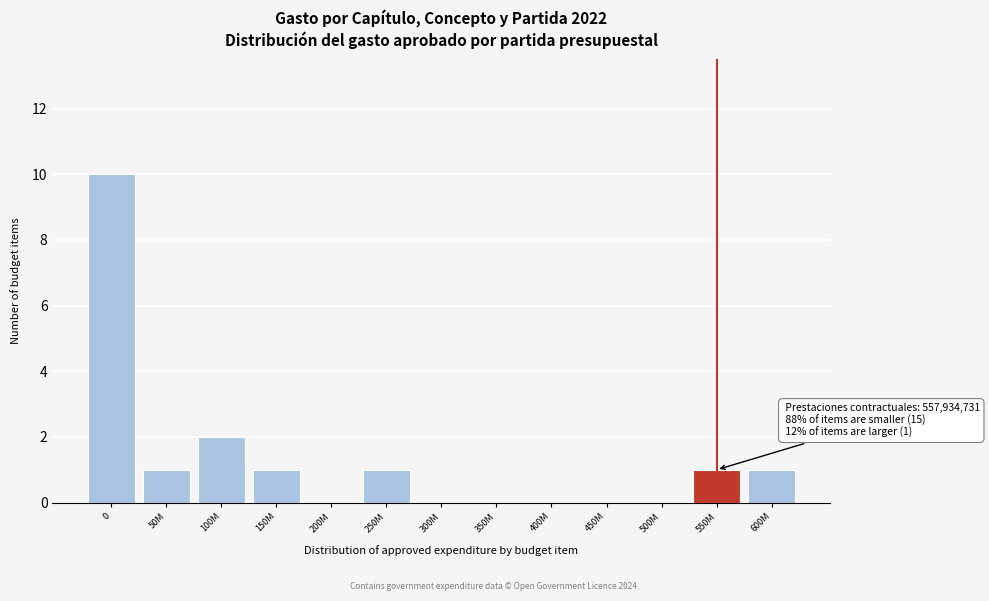

Reading right to left, what are all the values shown in this chart?

600M=1	550M=1	500M=0	450M=0	400M=0	350M=0	300M=0	250M=1	200M=0	150M=1	100M=2	50M=1	0=10